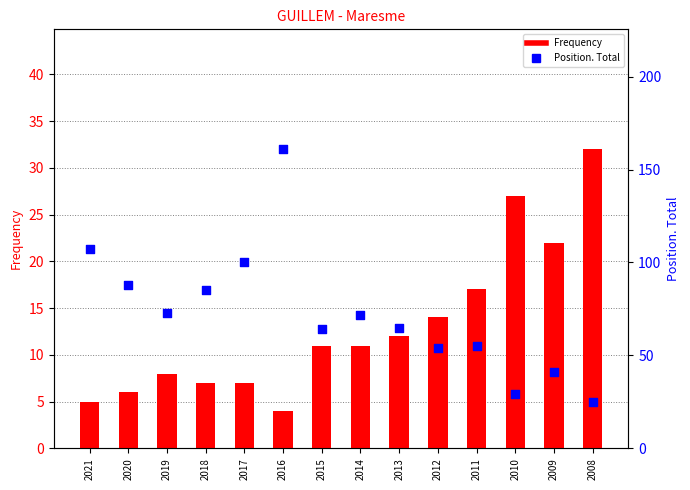

At which category is the sum across all series the highest?

2016